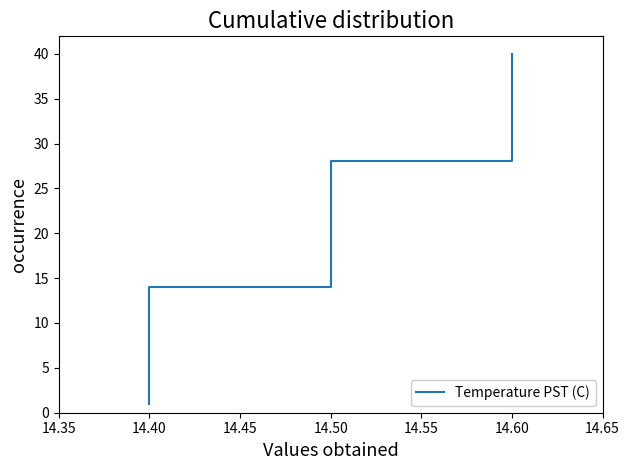

Does the chart have visible grid lines?

No